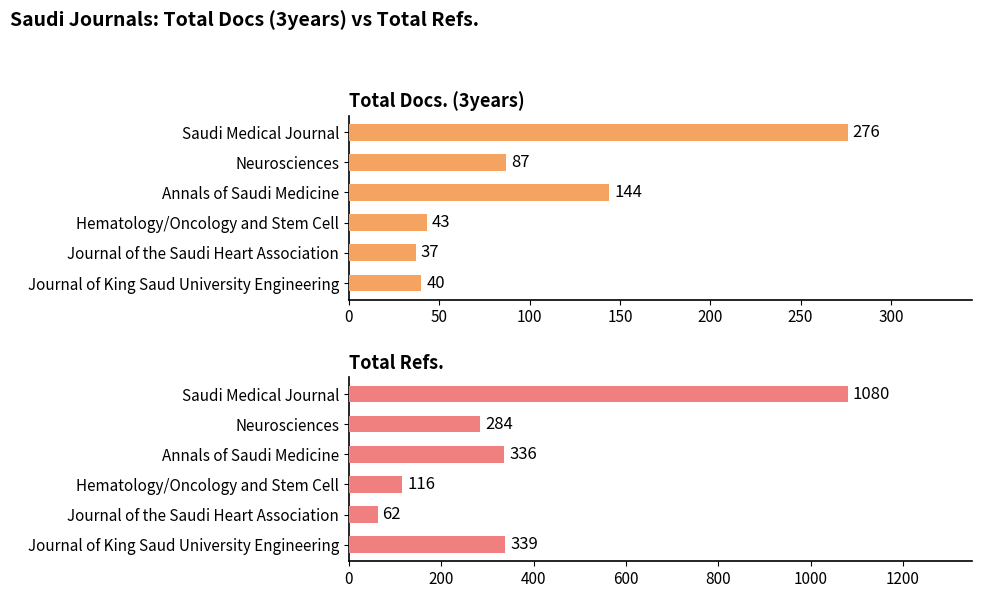

Rank the series by their maximum value, from highest to lowest.

Total Refs., Total Docs. (3years)